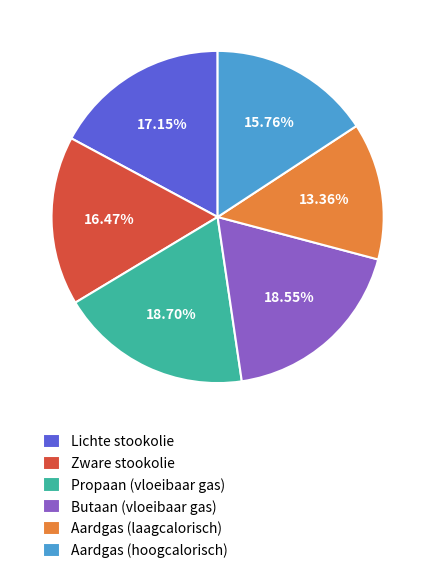

Does Zware stookolie represent more than half of the total?

No